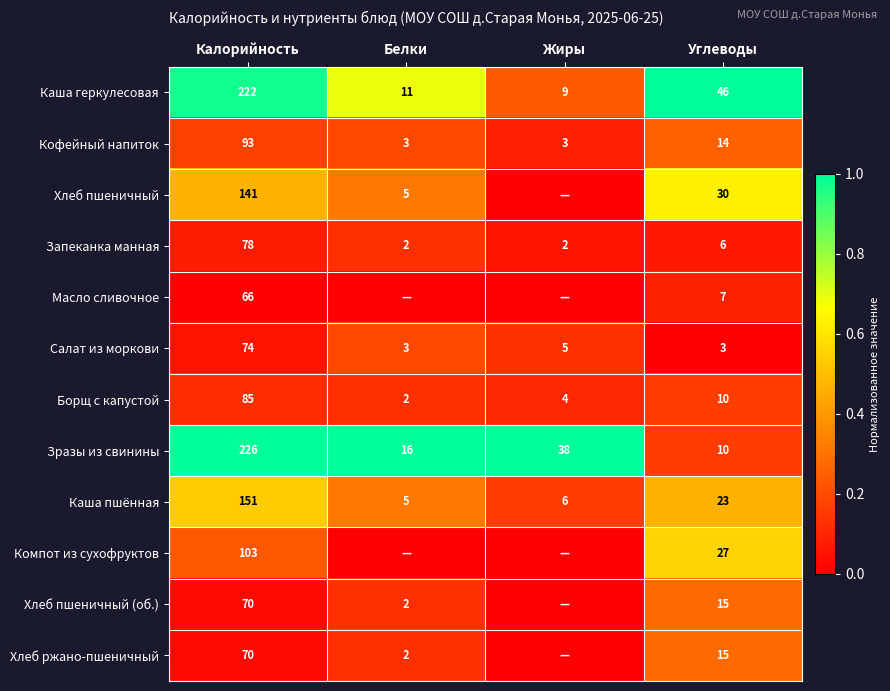

Which category has the lowest value in the Борщ с капустой series?

Белки